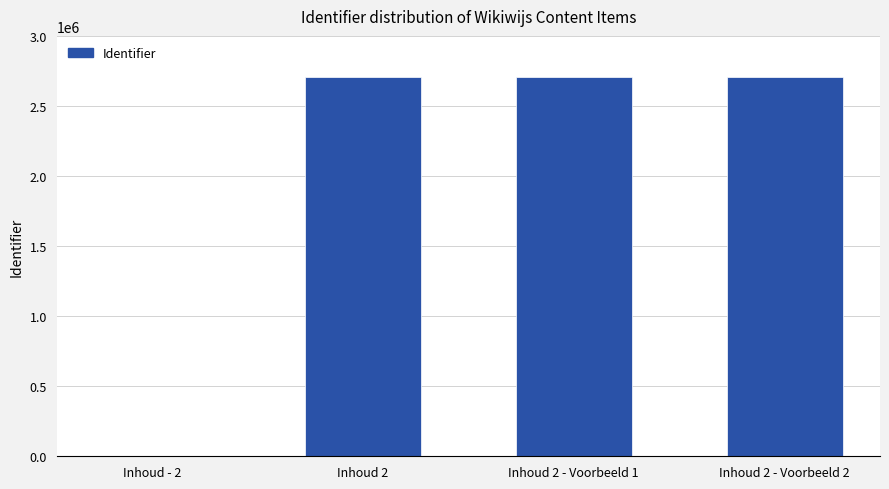

What is the difference between the values at Inhoud 2 - Voorbeeld 2 and Inhoud 2 - Voorbeeld 1?

85